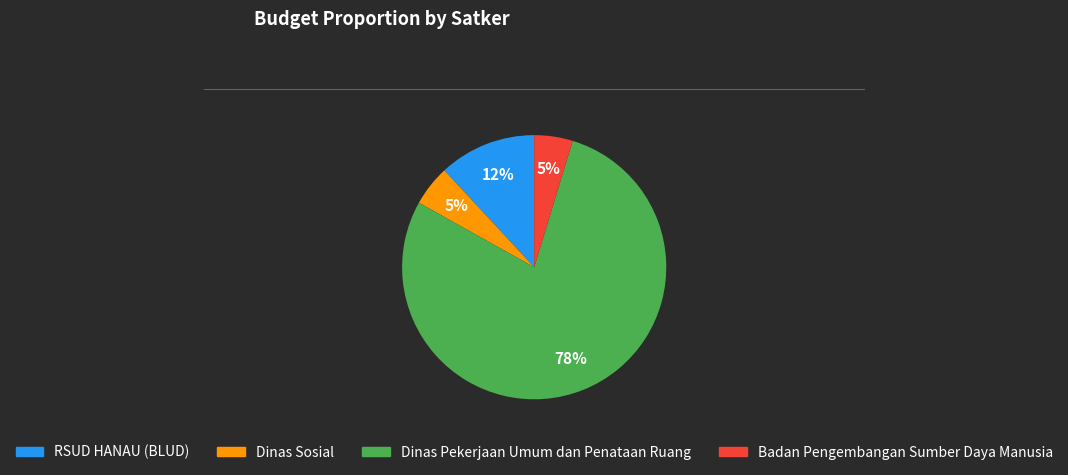

Is there a majority slice in this chart?

Yes